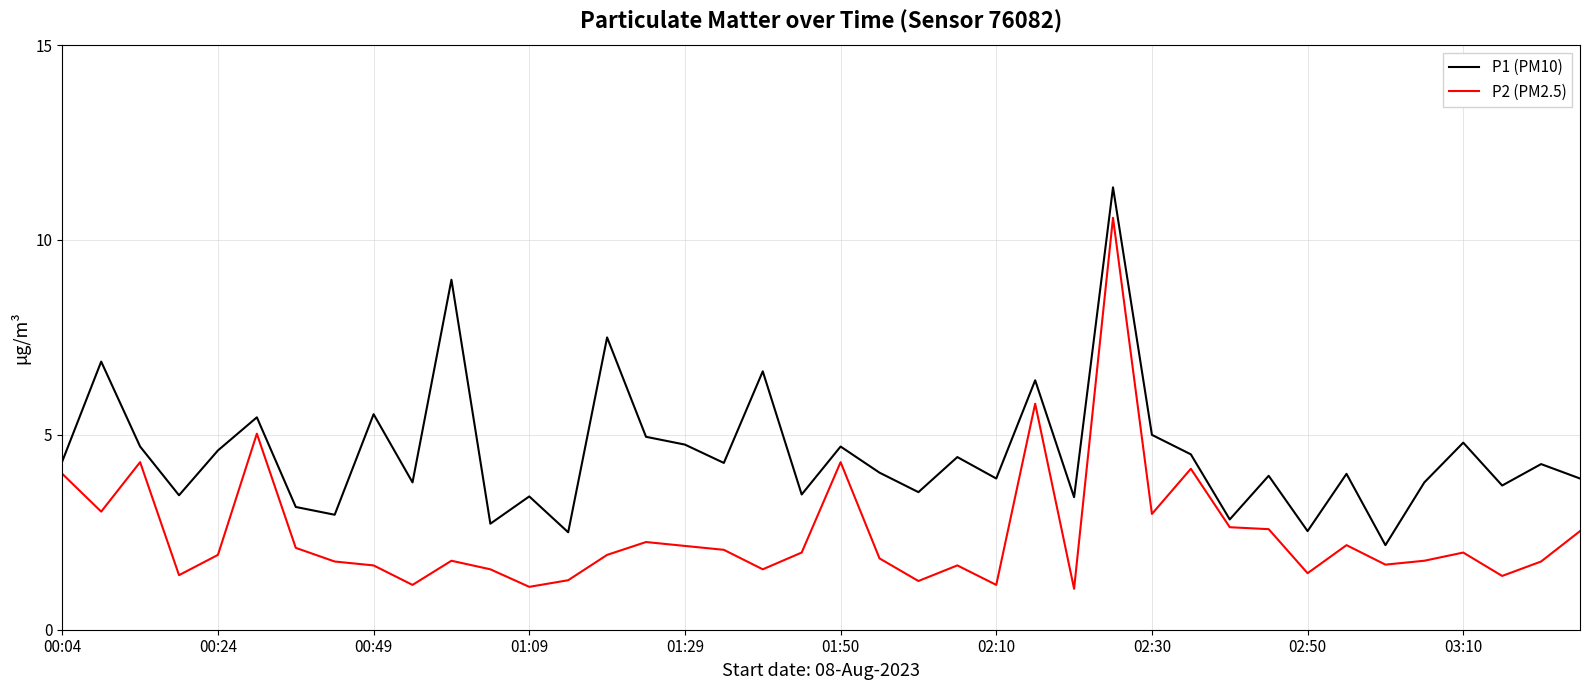

Rank the series by their average value, from lowest to highest.

P2 (PM2.5), P1 (PM10)